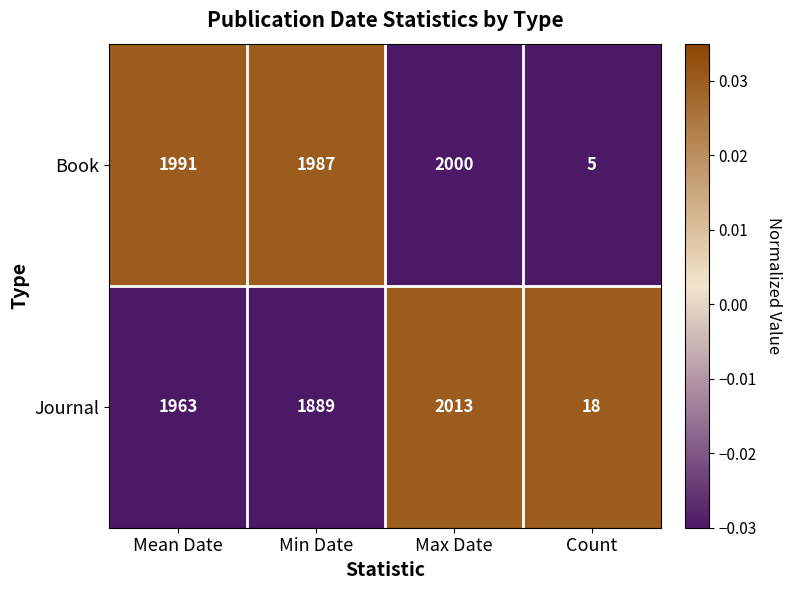

Reading right to left, what are all the values shown in this chart?

Book: 5	2000	1987	1991
Journal: 18	2013	1889	1963